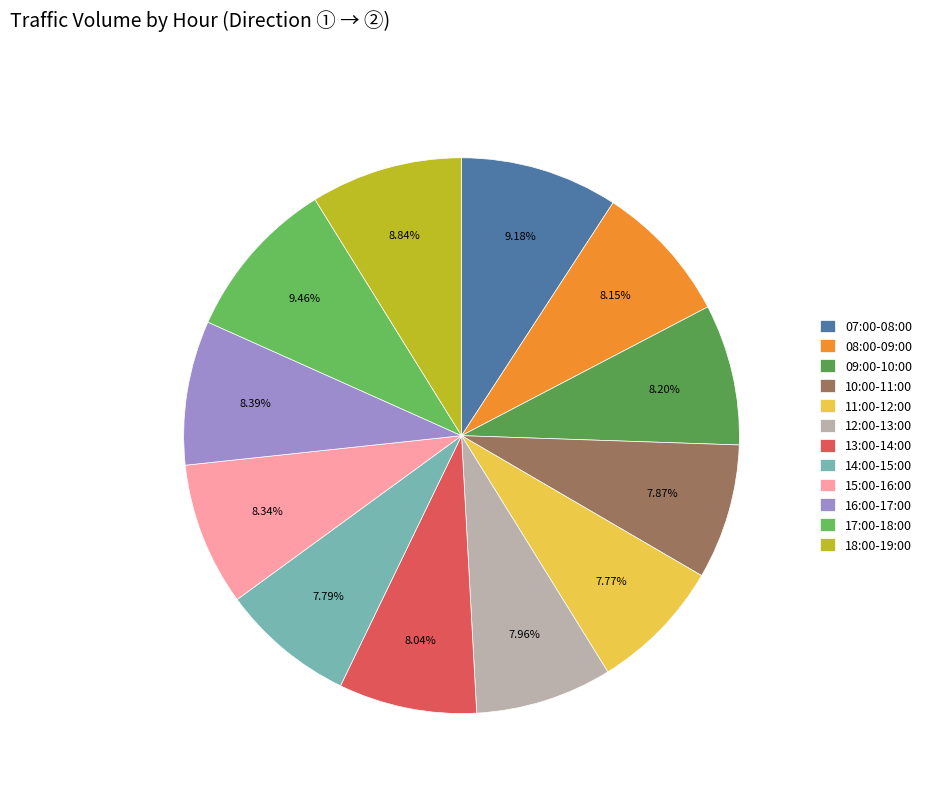

Combined, what portion of the pie is 15:00-16:00 and 17:00-18:00?

17.8%